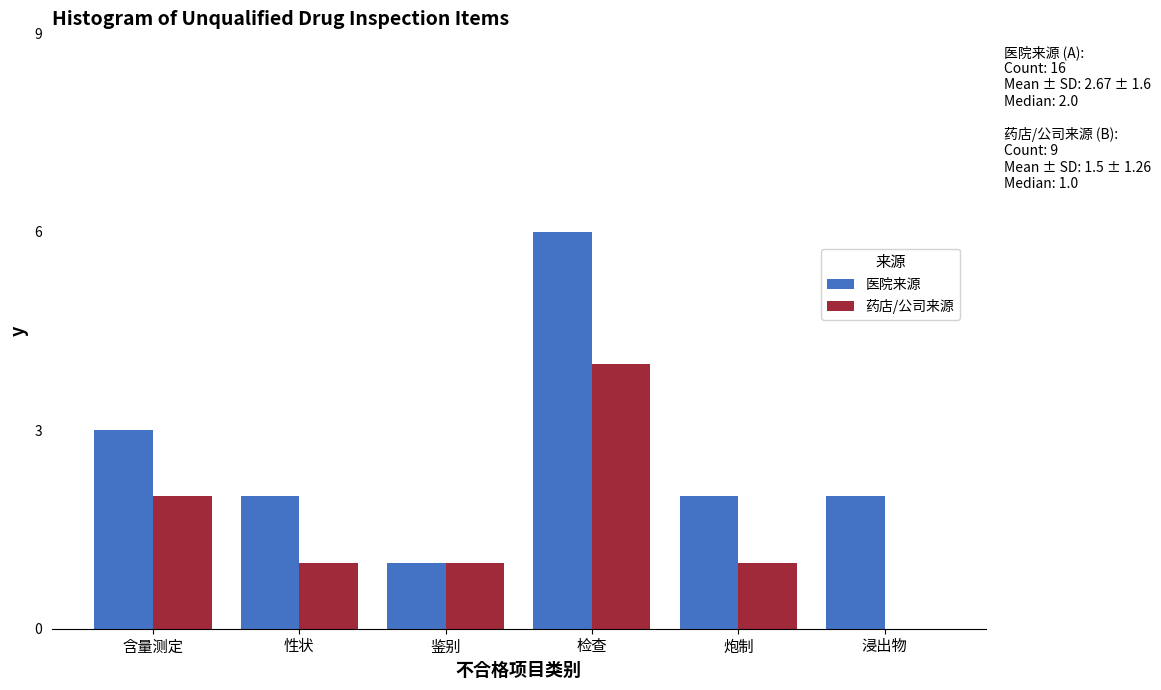

Reading left to right, what are all the values shown in this chart?

医院来源: 含量测定=3	性状=2	鉴别=1	检查=6	炮制=2	浸出物=2
药店/公司来源: 含量测定=2	性状=1	鉴别=1	检查=4	炮制=1	浸出物=0